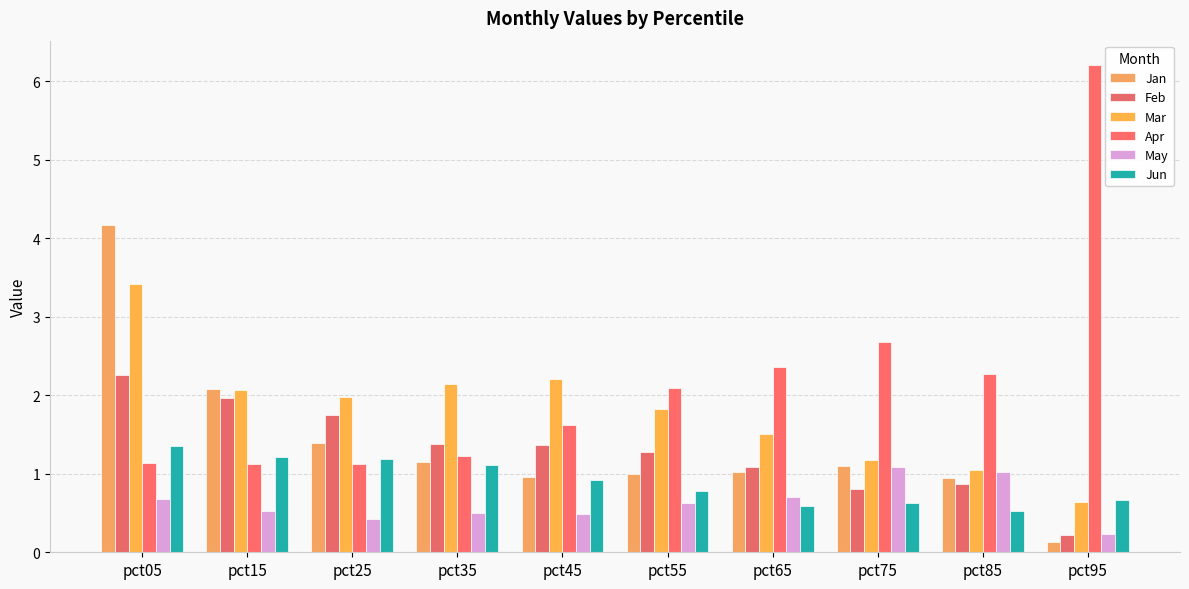

Count the number of categories in the chart.

10